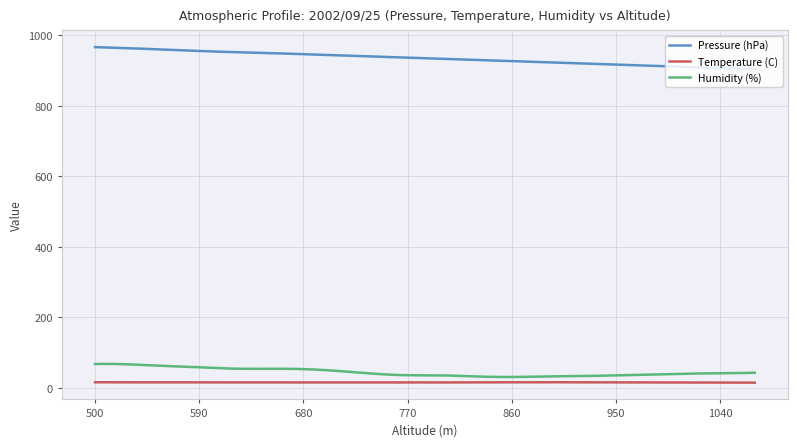

How many series are shown in this chart?

3